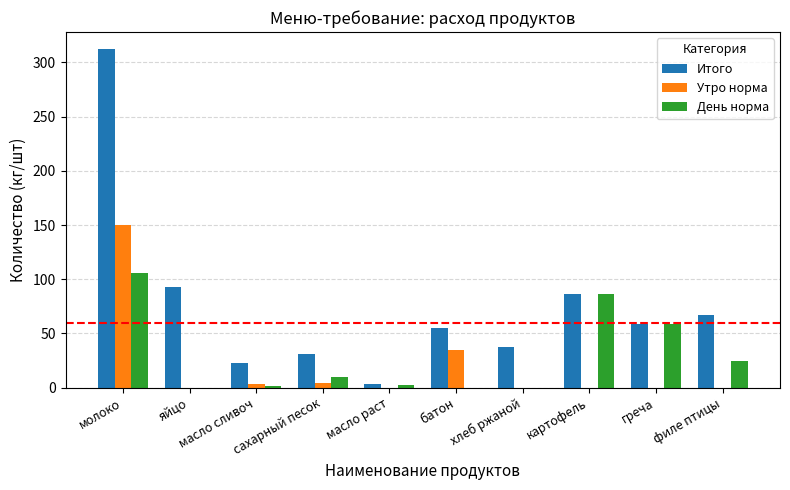

What are all the series names shown in the legend?

Итого, Утро норма, День норма